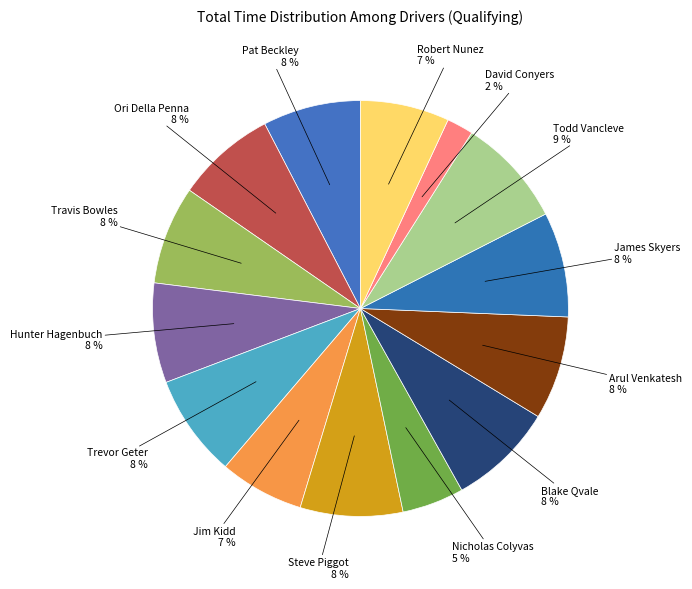

Count the number of slices in the pie.

14